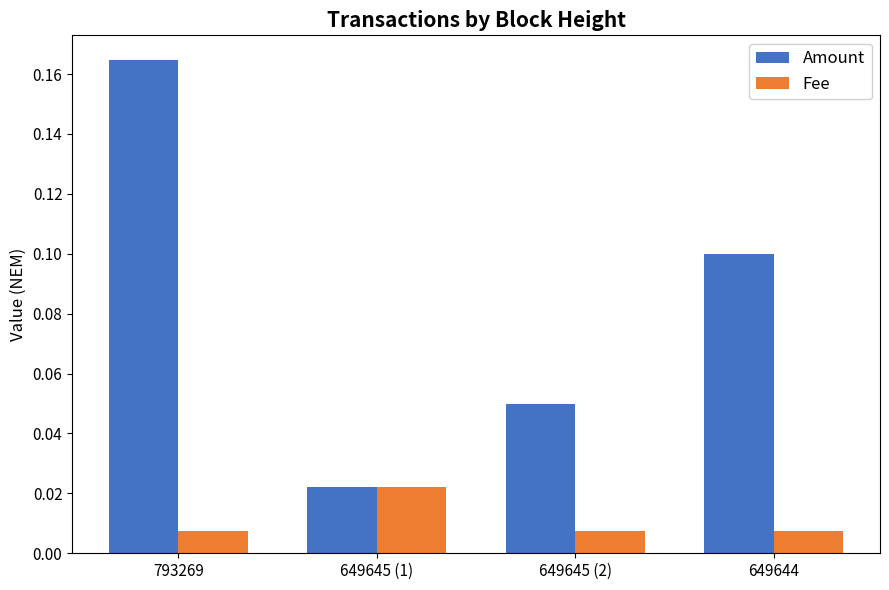

The Amount series shows 0.3 at 793269. True or false?

False